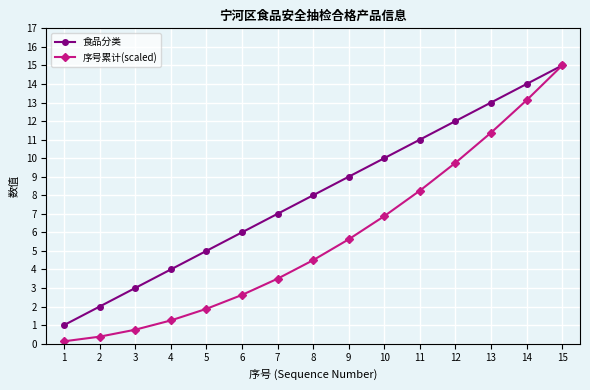

What is the greatest value displayed?

15.0